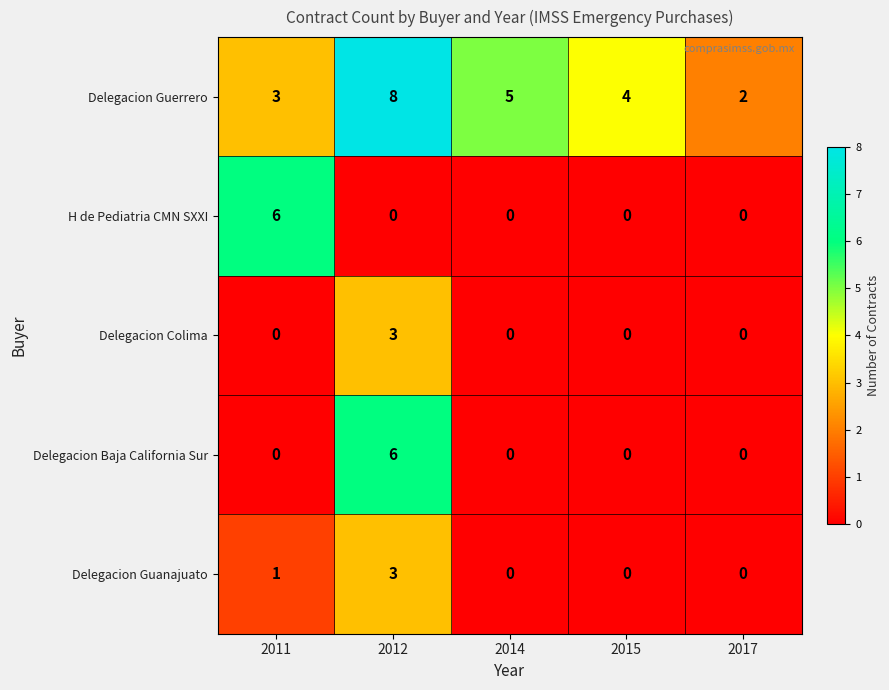

Which label corresponds to the largest value in the chart?

2012